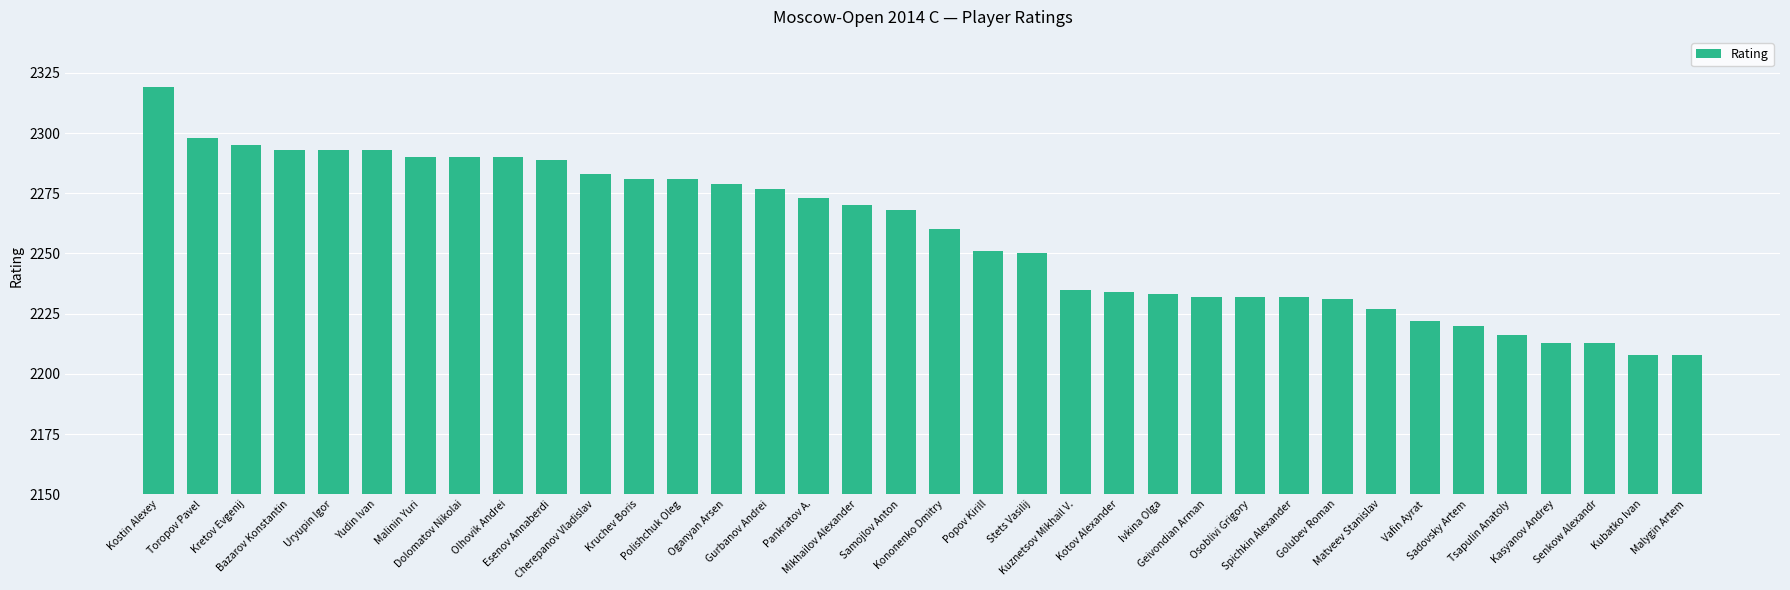

What value does the data have at Kretov Evgenij, to the nearest 50?

2300